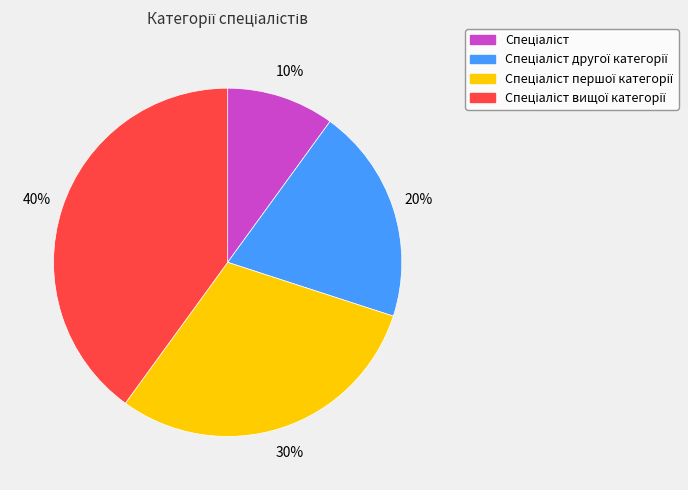

How many segments does this pie chart have?

4